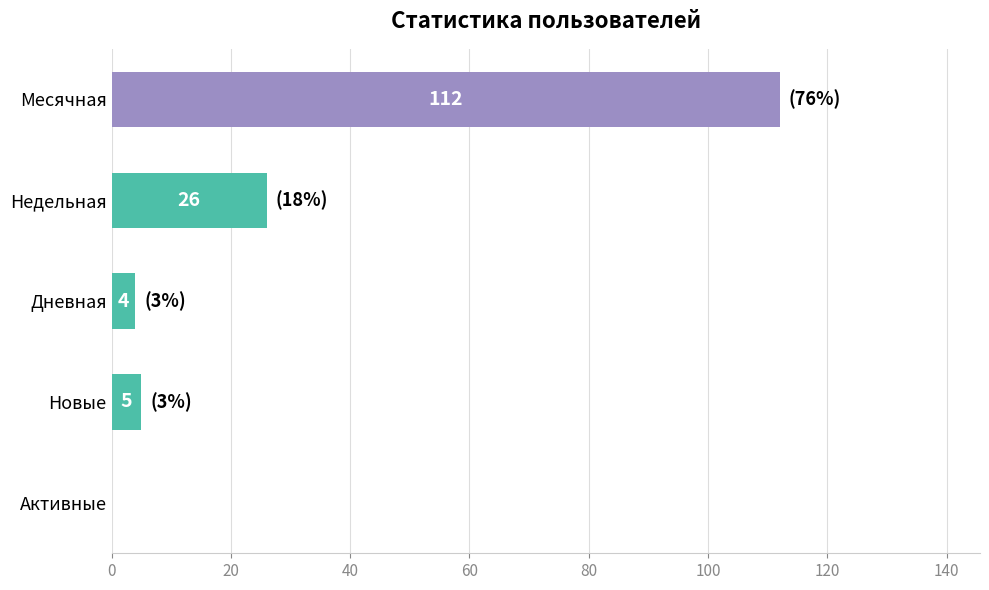

What is the maximum value shown in the chart?

112